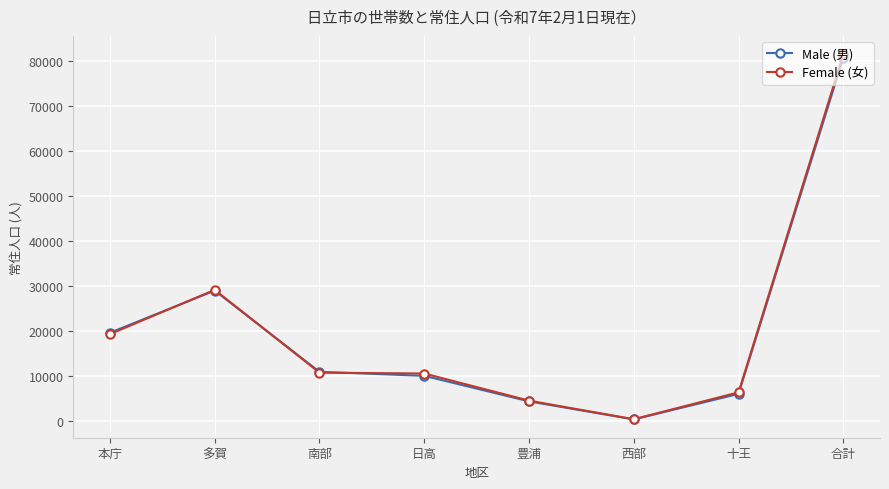

In Female (女), how many points are higher than both neighbors (excluding endpoints)?

1